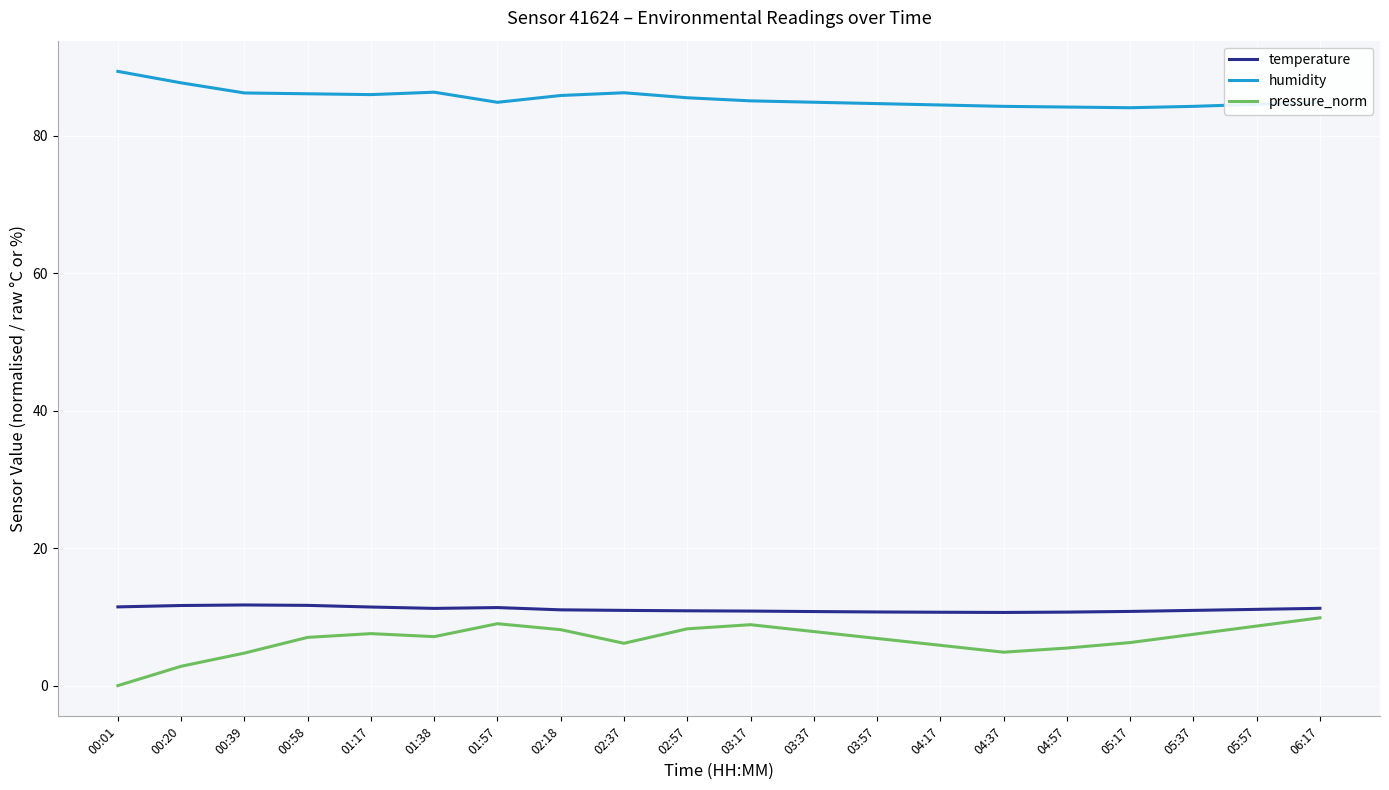

What are all the series names shown in the legend?

temperature, humidity, pressure_norm